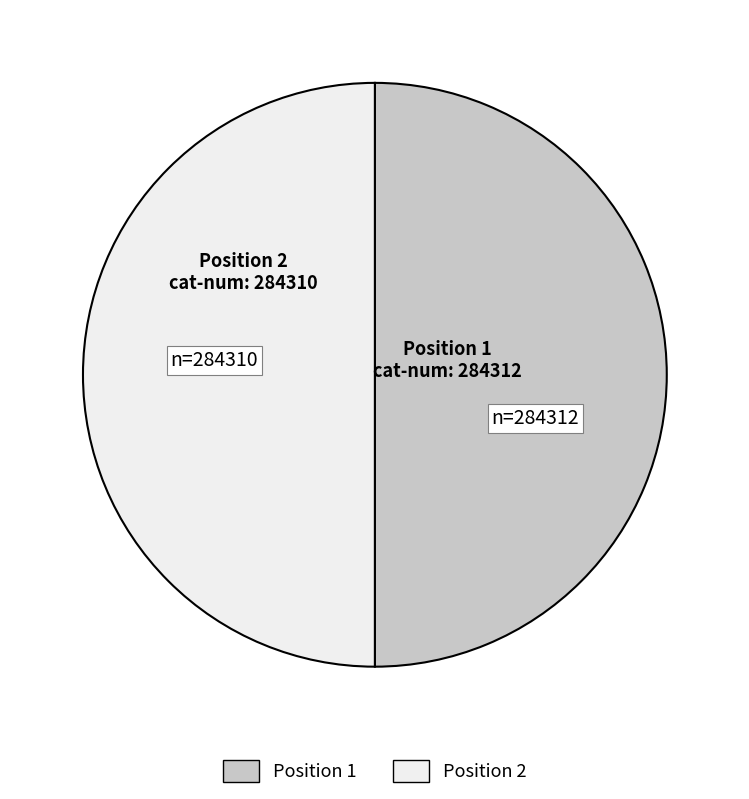

Count the number of slices in the pie.

2